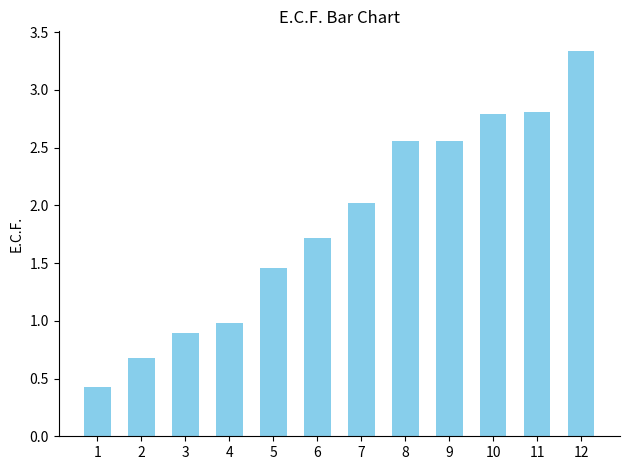

What is the approximate value at 4?

1.0